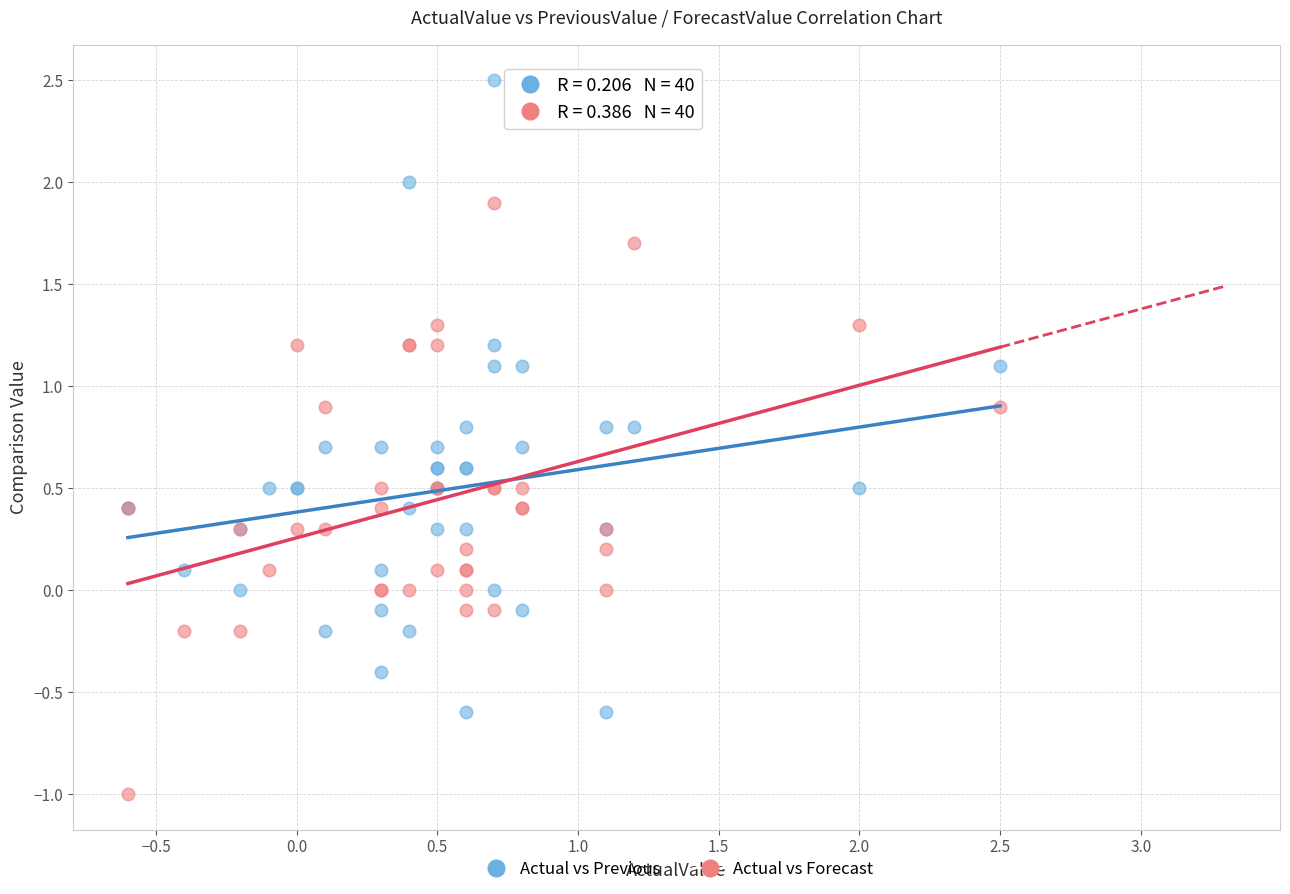

What is the X range (max minus min) for the scatter plot?

3.1